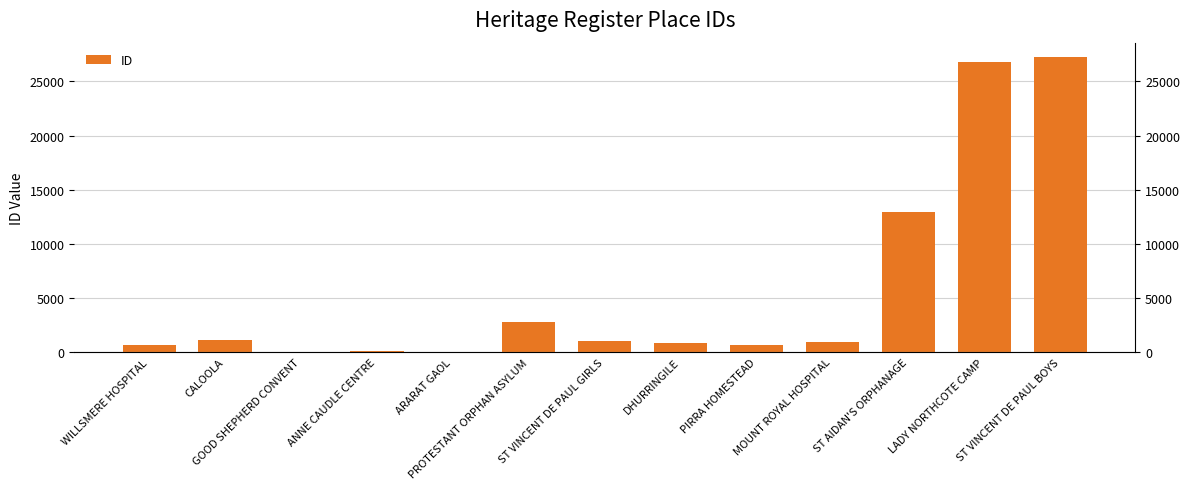

What is the change in value from WILLSMERE HOSPITAL to ST VINCENT DE PAUL GIRLS?

+439